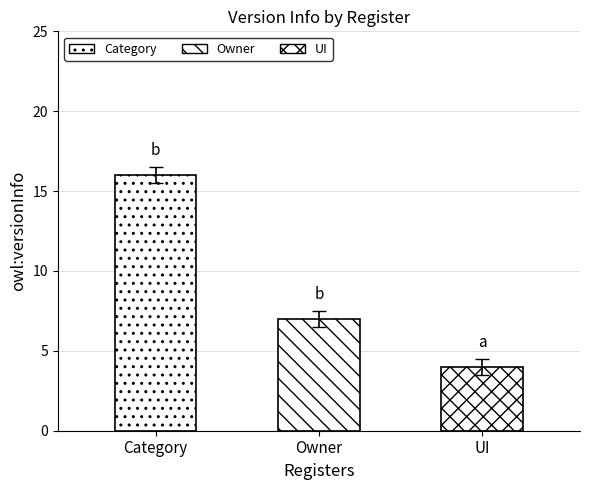

Between UI and Category, which is larger?

Category